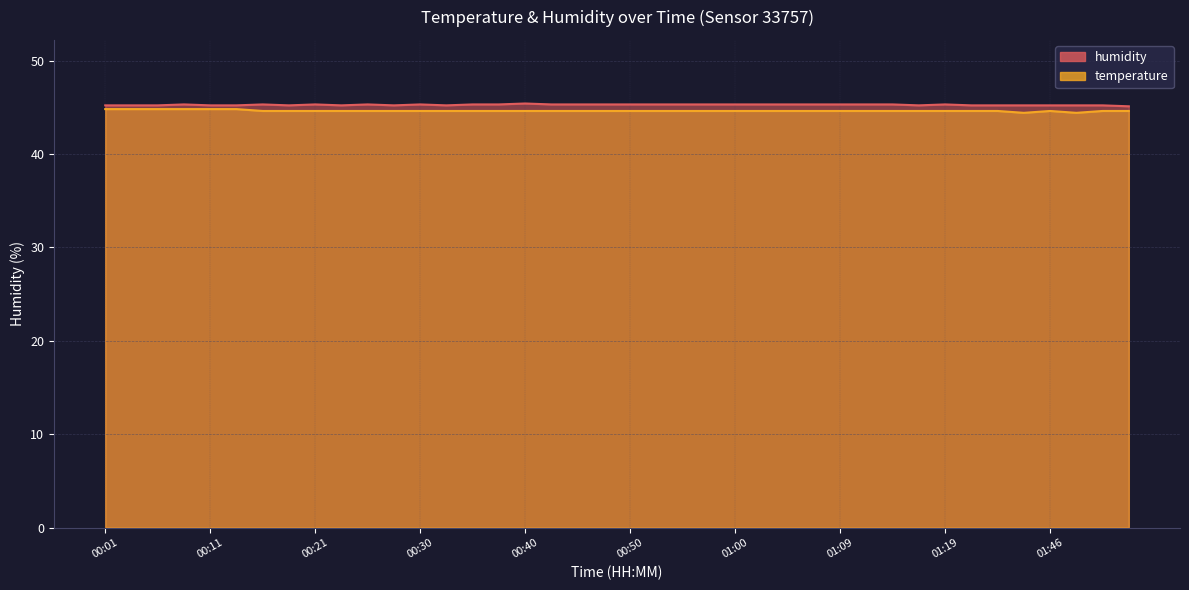

Which series has the largest range (max minus min)?

temperature